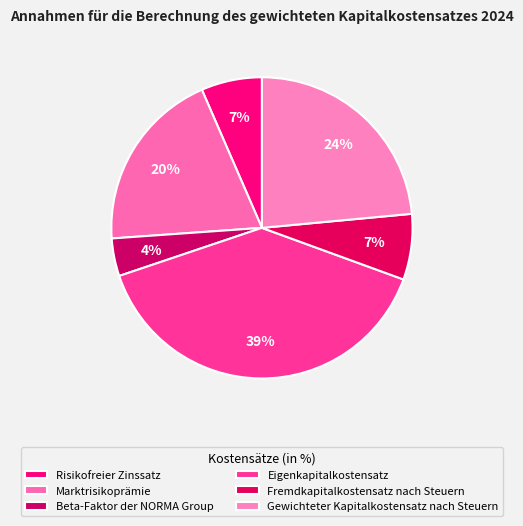

Combined, what portion of the pie is Gewichteter Kapitalkostensatz nach Steuern and Beta-Faktor der NORMA Group?

27.6%